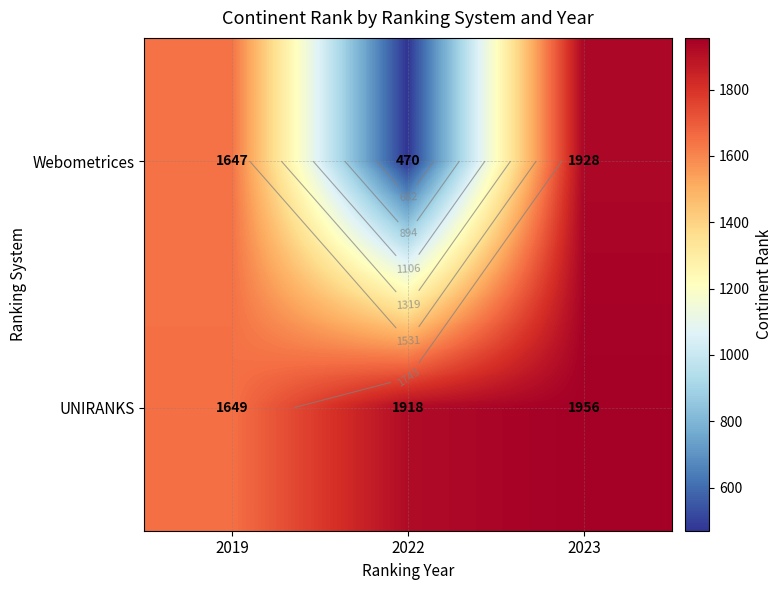

At 2022, list the series in order from largest to smallest.

UNIRANKS, Webometrices